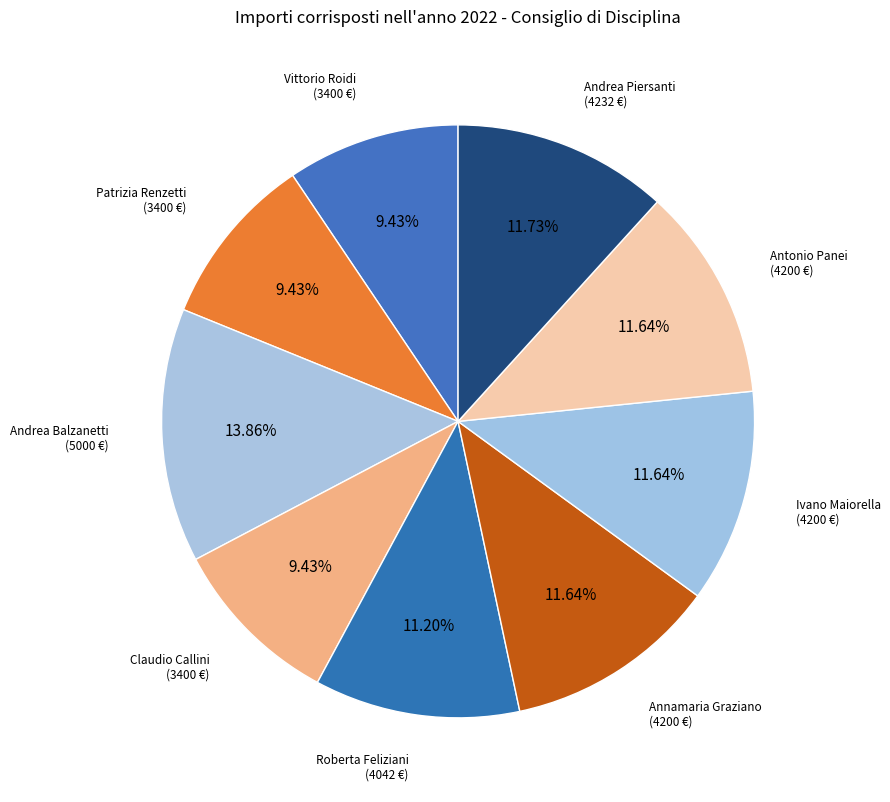

How many slices are in this pie chart?

9